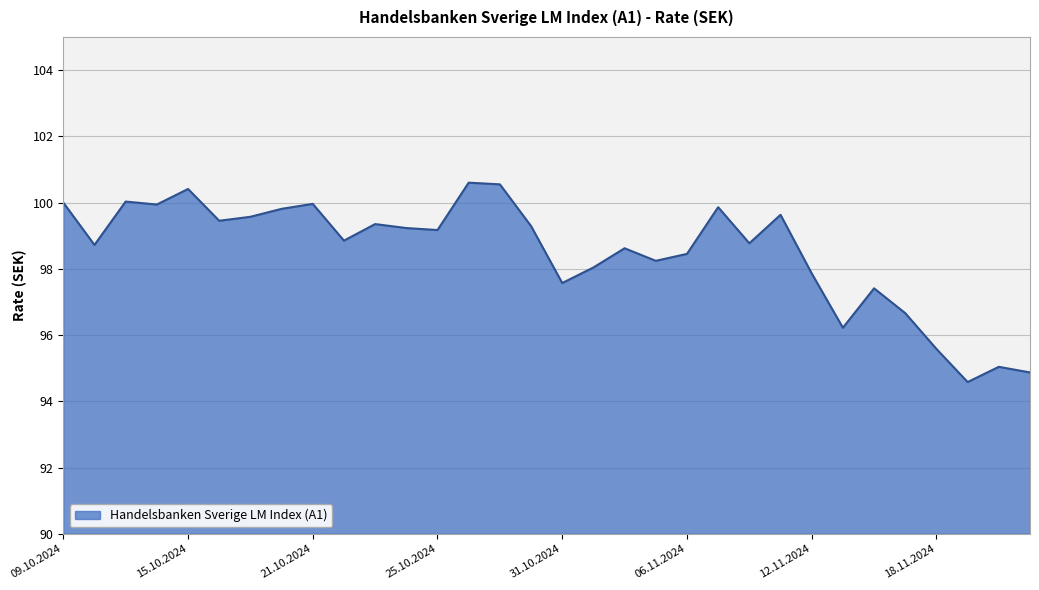

What is the minimum value shown in the chart?

94.6